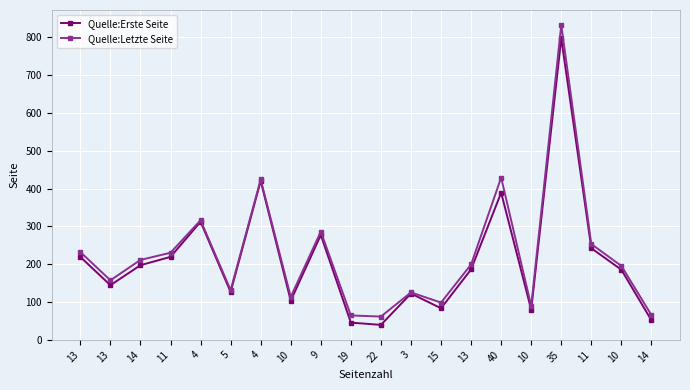

What is the label of the 14th point from the left?

13